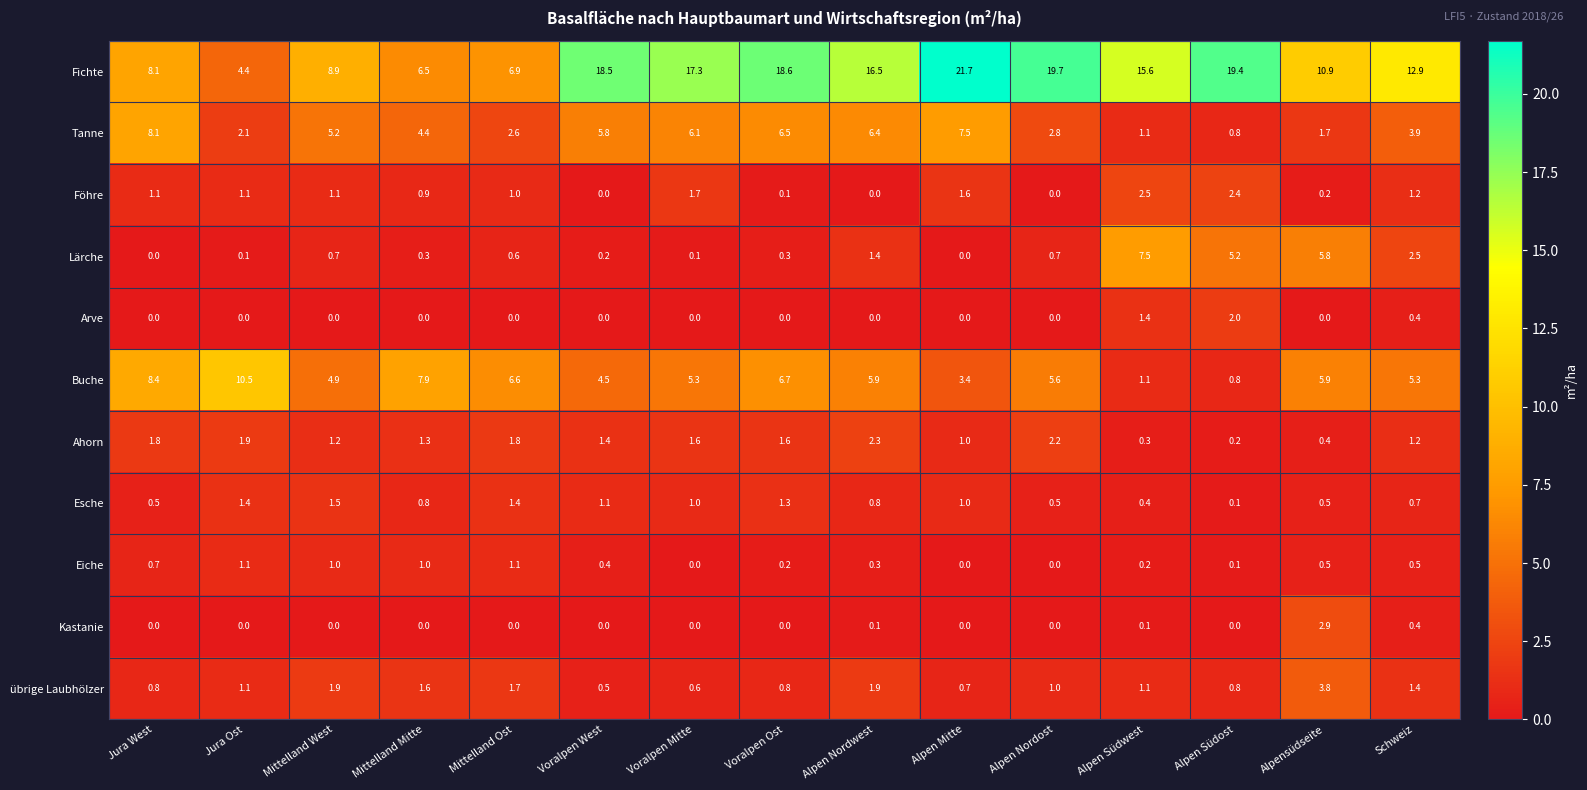

Is it true that Esche equals 0.2 at Schweiz?

False